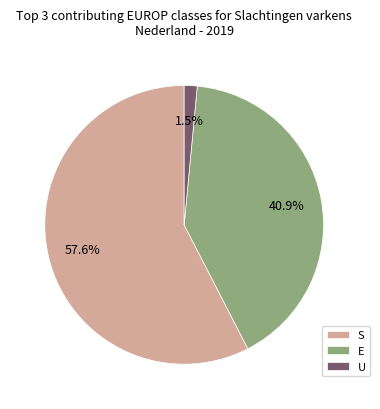

Does any single category account for the majority?

Yes